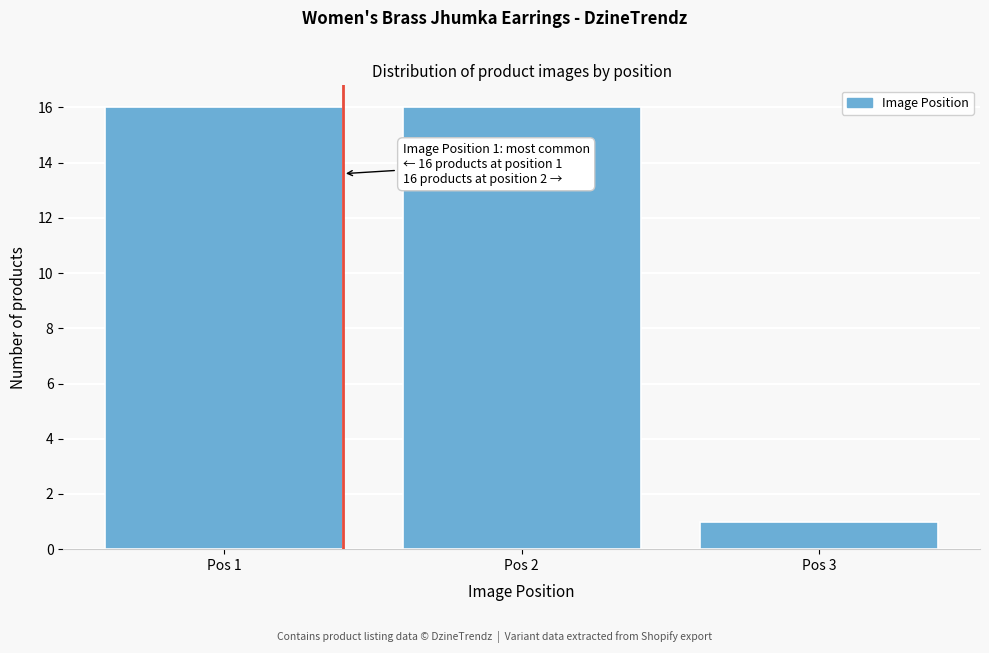

Reading left to right, what are all the values shown in this chart?

16	16	1